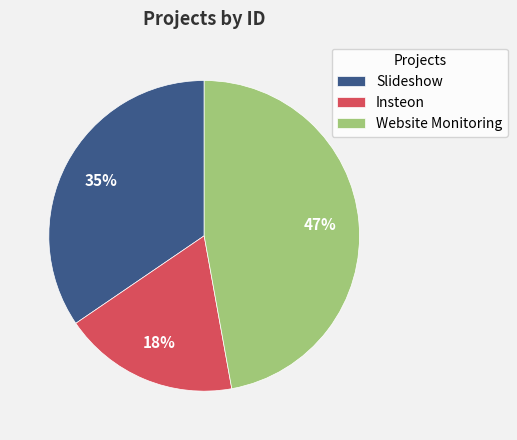

To the nearest percent, what is the average slice percentage?

33%